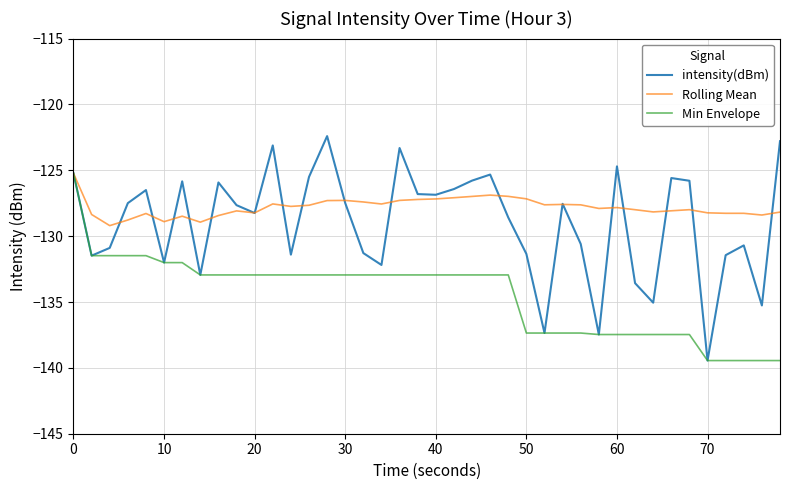

What is the minimum value shown in the chart?

-139.4